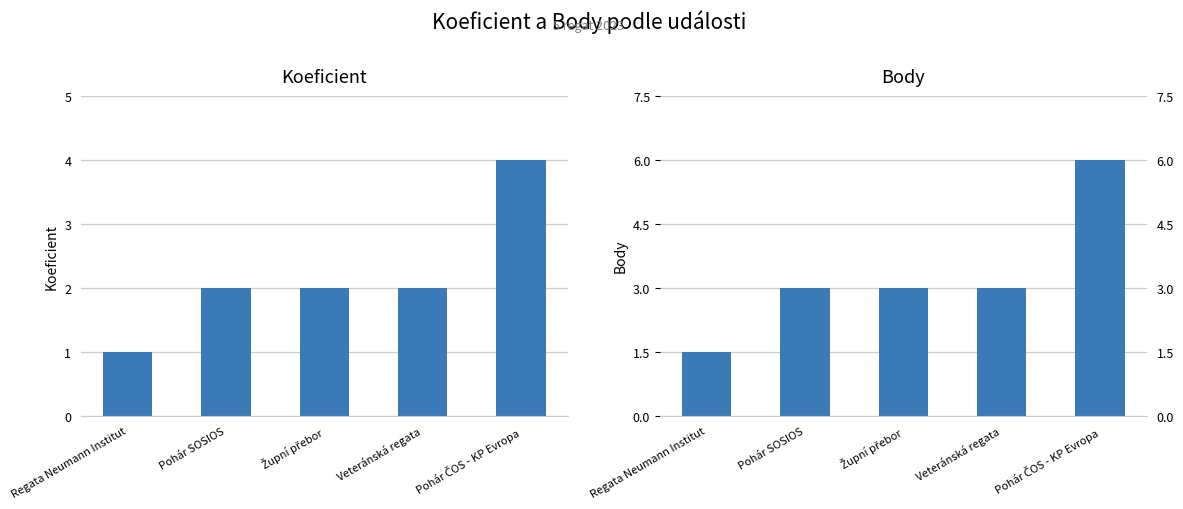

Rank the categories by Body value from highest to lowest.

Pohár ČOS - KP Evropa, Pohár SOSIOS, Župní přebor, Veteránská regata, Regata Neumann Institut